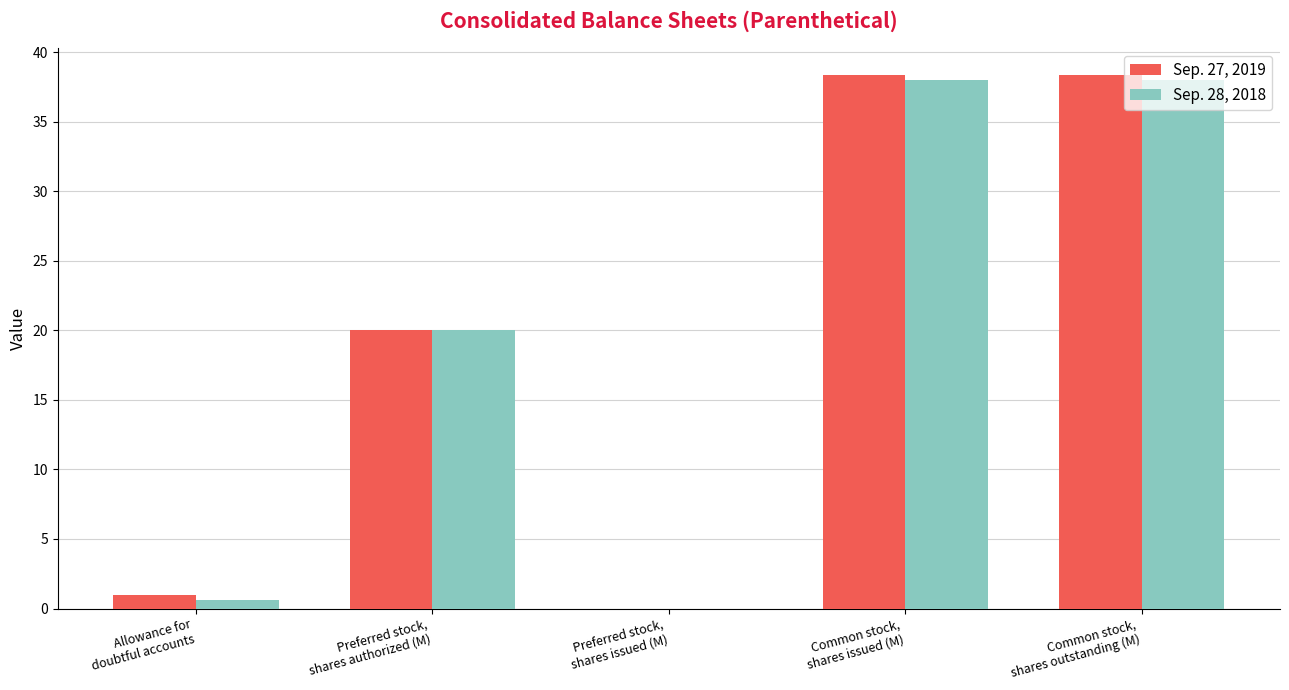

Which series has the largest range (max minus min)?

Sep. 27, 2019